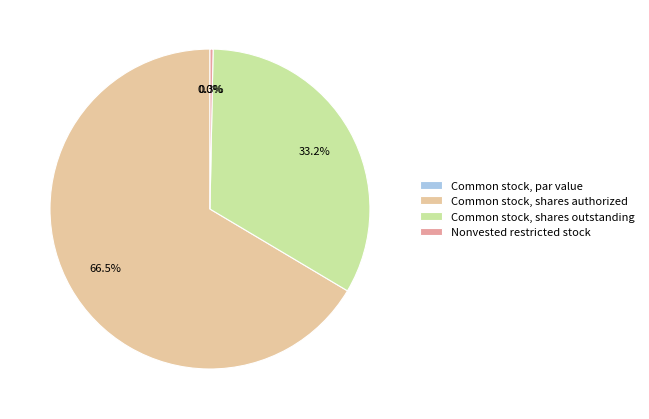

Is there a majority slice in this chart?

Yes